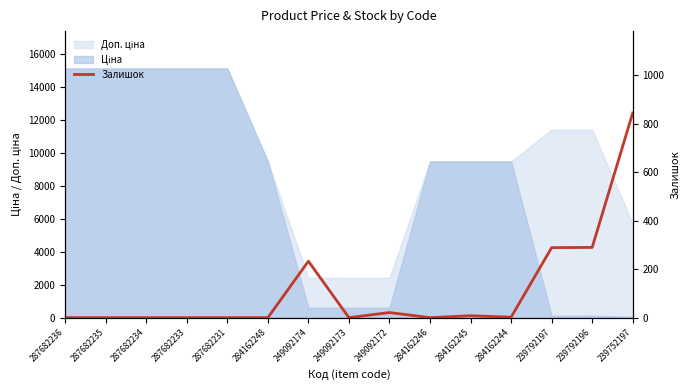

True or false: the data shows -540 at 284162248.

False